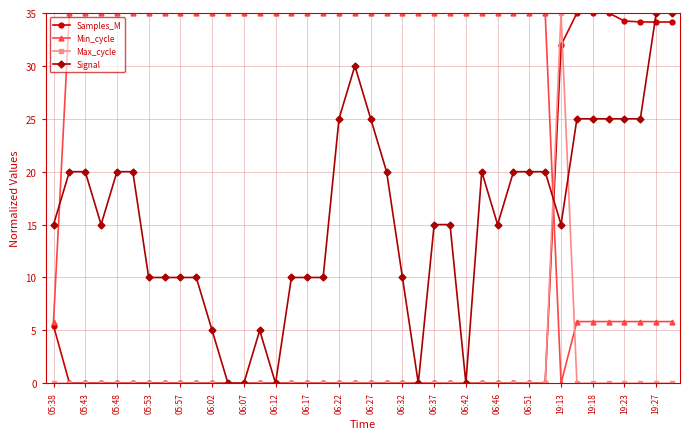

True or false: Samples_M has more than 2 interior local peaks.

True